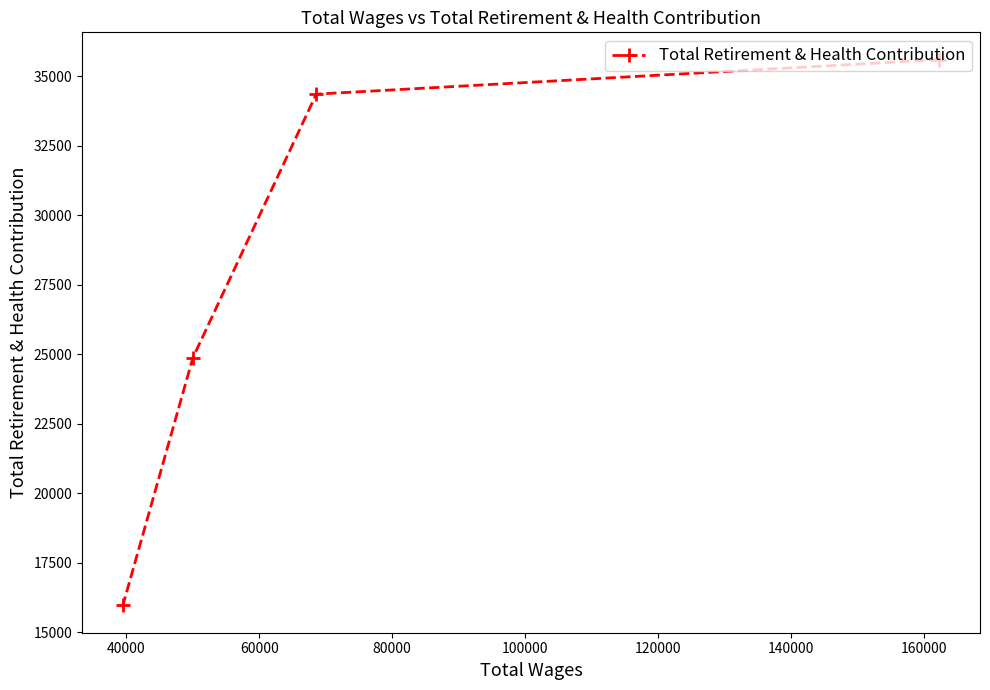

What is the difference between the maximum and minimum values?

19622